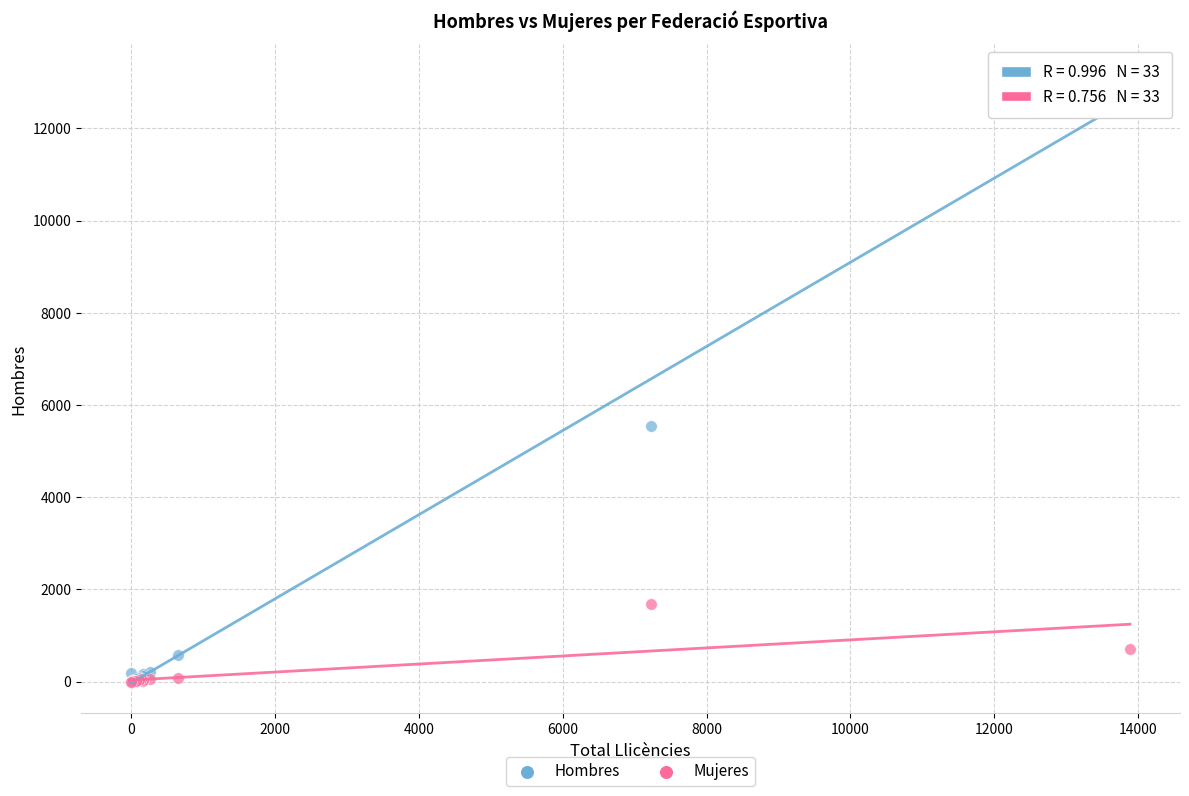

In the Hombres series, what Y value is closest to 6585?

5544